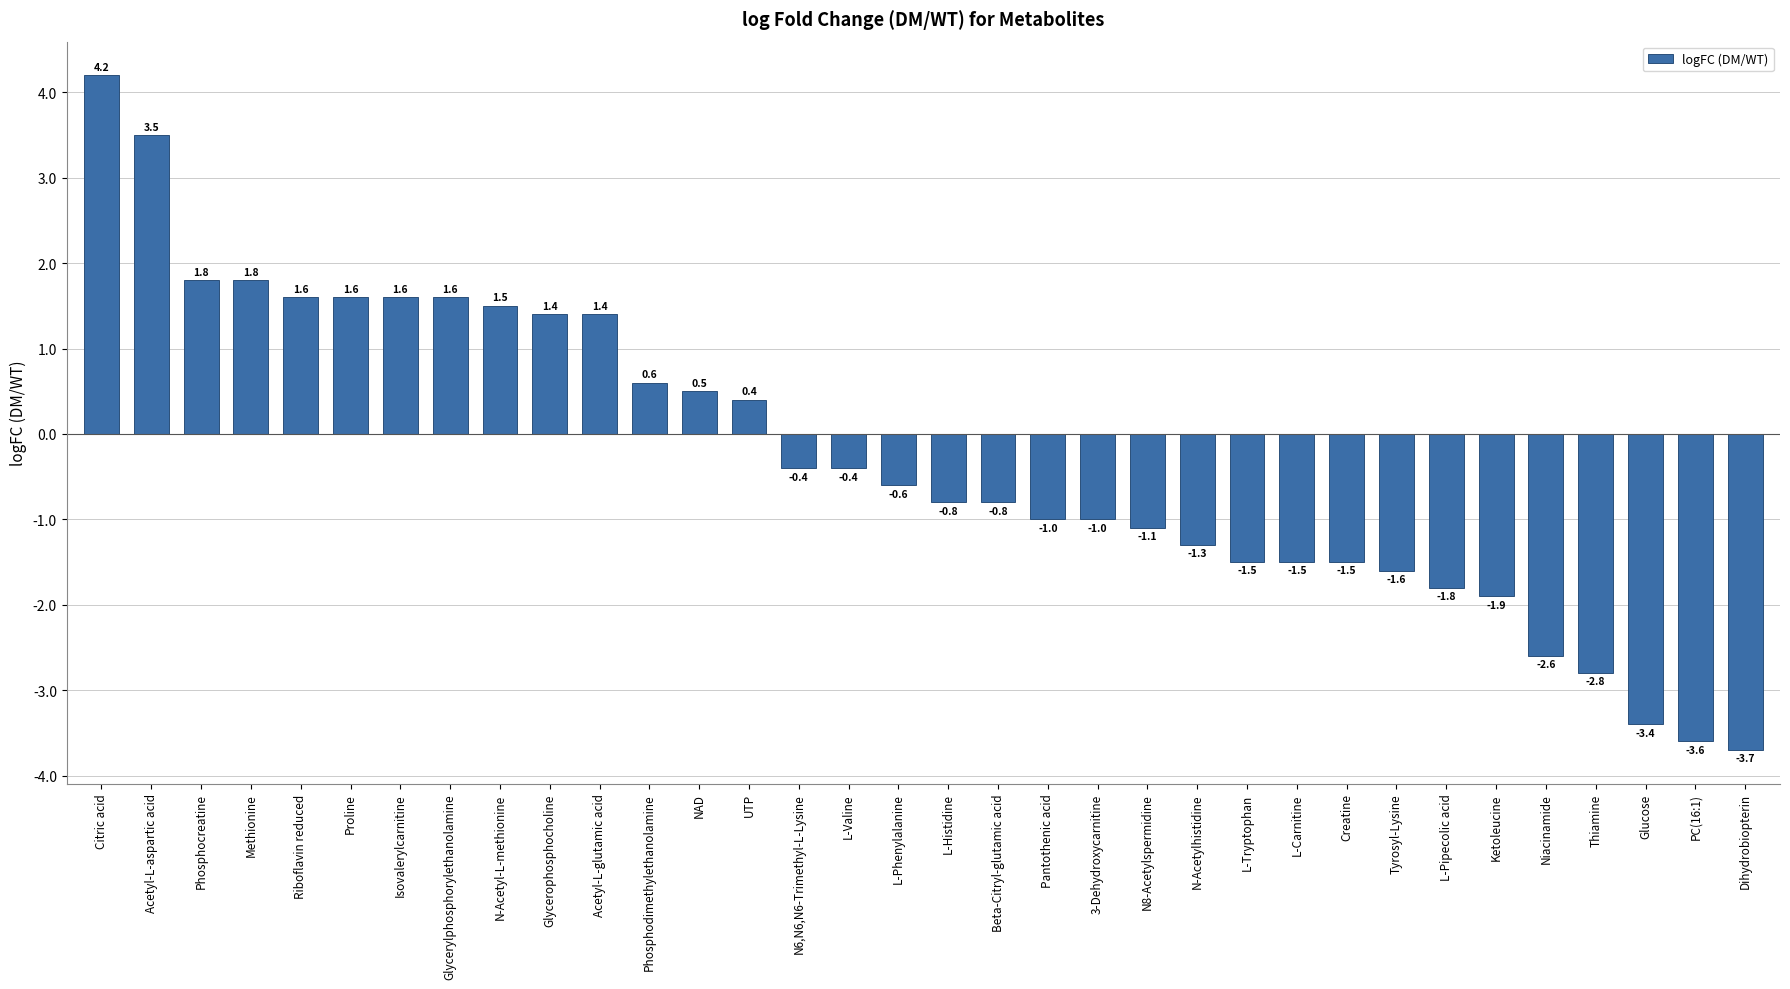

Reading left to right, what are all the values shown in this chart?

Citric acid=4.2	Acetyl-L-aspartic acid=3.5	Phosphocreatine=1.8	Methionine=1.8	Riboflavin reduced=1.6	Proline=1.6	Isovalerylcarnitine=1.6	Glycerylphosphorylethanolamine=1.6	N-Acetyl-L-methionine=1.5	Glycerophosphocholine=1.4	Acetyl-L-glutamic acid=1.4	Phosphodimethylethanolamine=0.6	NAD=0.5	UTP=0.4	N6,N6,N6-Trimethyl-L-Lysine=-0.4	L-Valine=-0.4	L-Phenylalanine=-0.6	L-Histidine=-0.8	Beta-Citryl-glutamic acid=-0.8	Pantothenic acid=-1.0	3-Dehydroxycarnitine=-1.0	N8-Acetylspermidine=-1.1	N-Acetylhistidine=-1.3	L-Tryptophan=-1.5	L-Carnitine=-1.5	Creatine=-1.5	Tyrosyl-Lysine=-1.6	L-Pipecolic acid=-1.8	Ketoleucine=-1.9	Niacinamide=-2.6	Thiamine=-2.8	Glucose=-3.4	PC(16:1)=-3.6	Dihydrobiopterin=-3.7